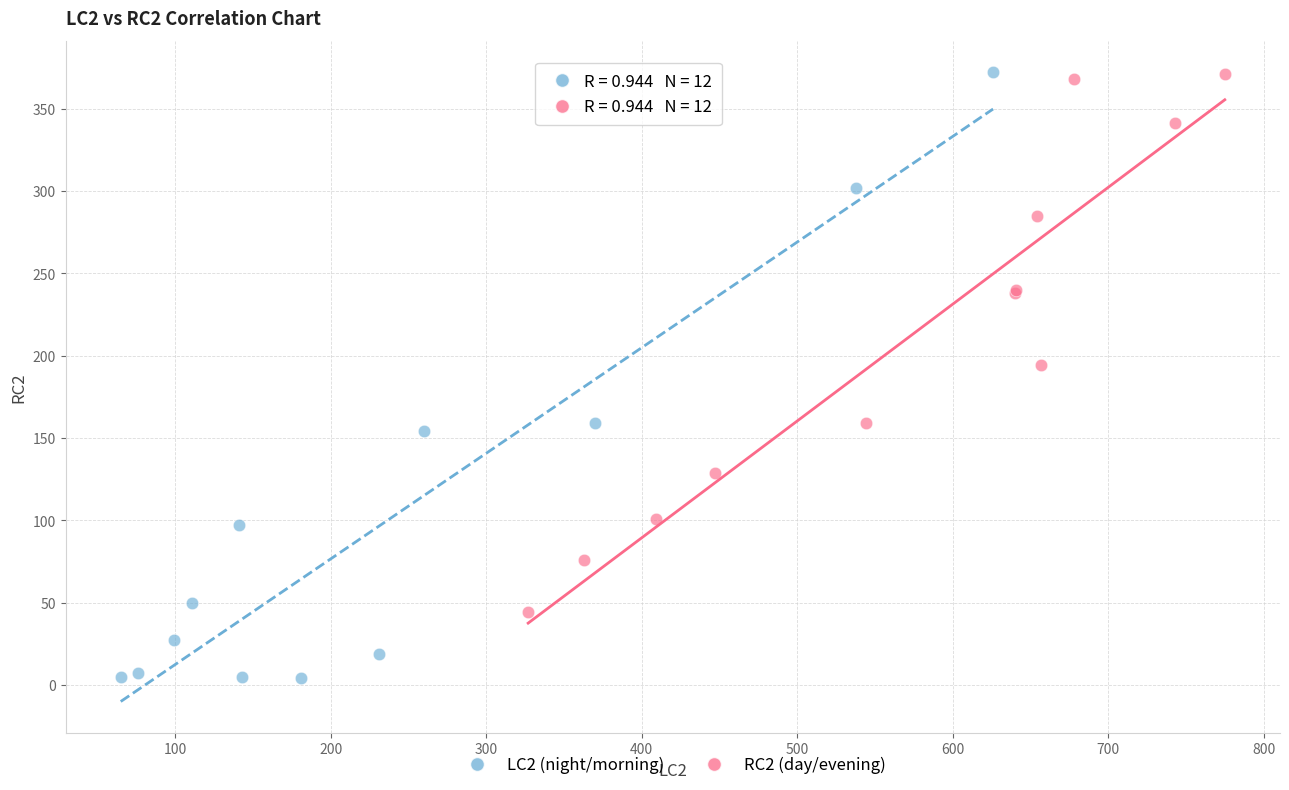

Which series contains the lowest Y value?

LC2 (night/morning)